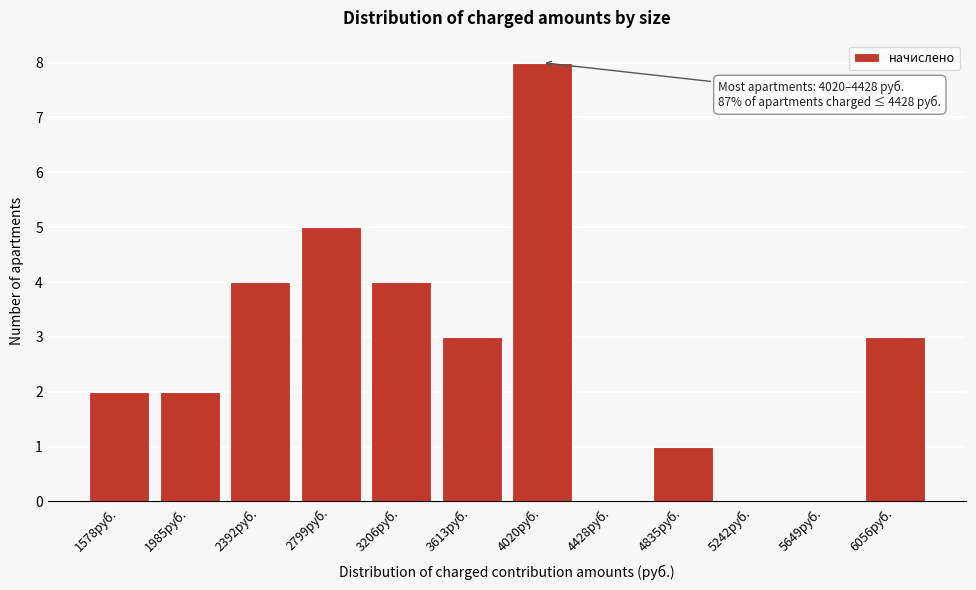

Reading right to left, transcribe all the data shown in this chart.

6056руб.=3	5649руб.=0	5242руб.=0	4835руб.=1	4428руб.=0	4020руб.=8	3613руб.=3	3206руб.=4	2799руб.=5	2392руб.=4	1985руб.=2	1578руб.=2